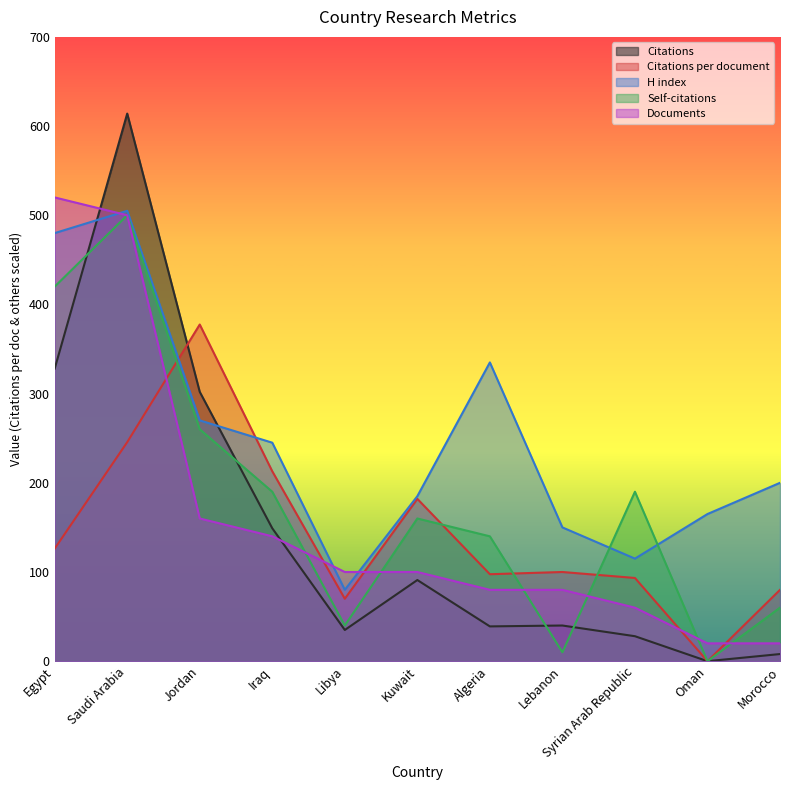

What is the label of the 1st point from the right?

Morocco